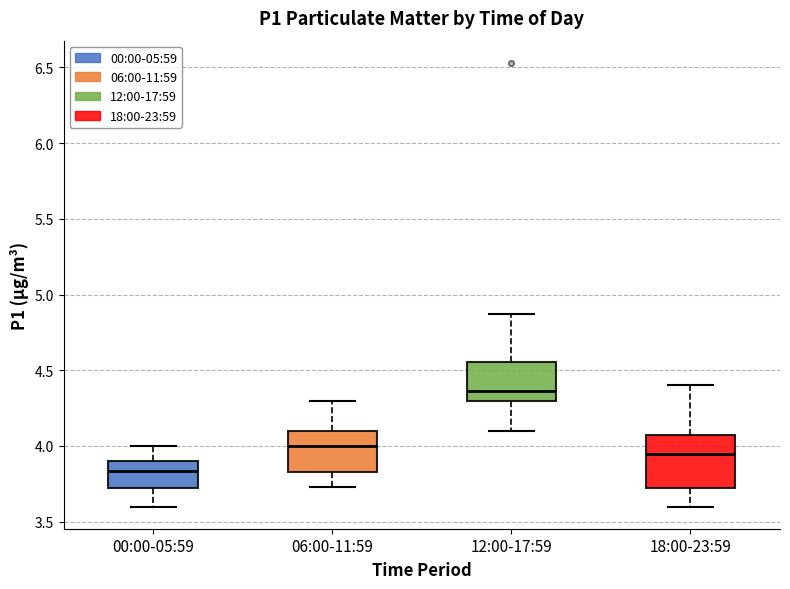

Where does the median line of the box for 12:00-17:59 sit on the y-axis? The values are not printed on the chart, so give them approximately, as read against the axis.

4.35